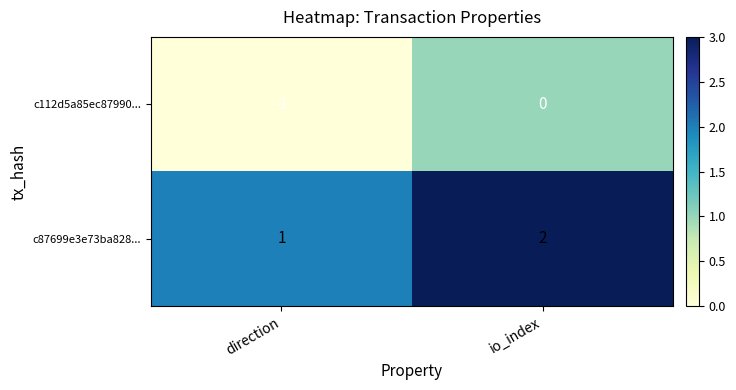

List the series in order of their peak value, highest first.

c87699e3e73ba828..., c112d5a85ec87990...